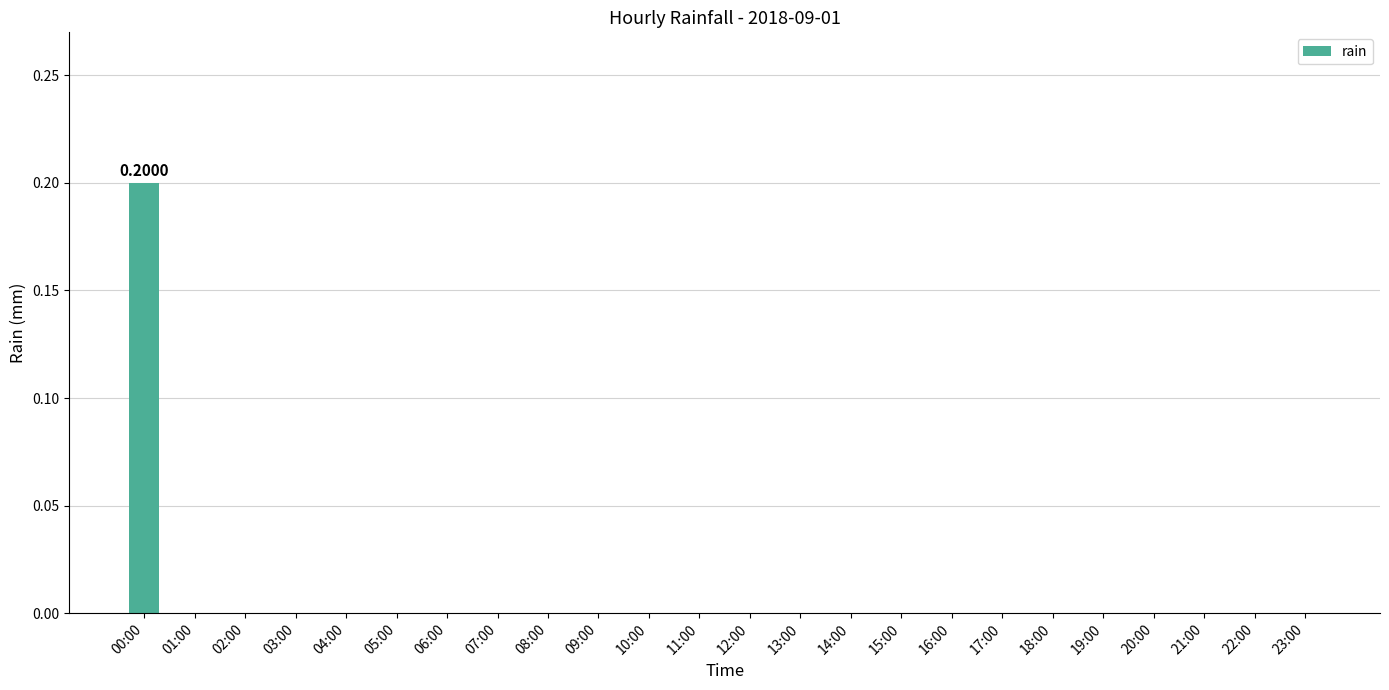

What position from the left is 00:00?

1